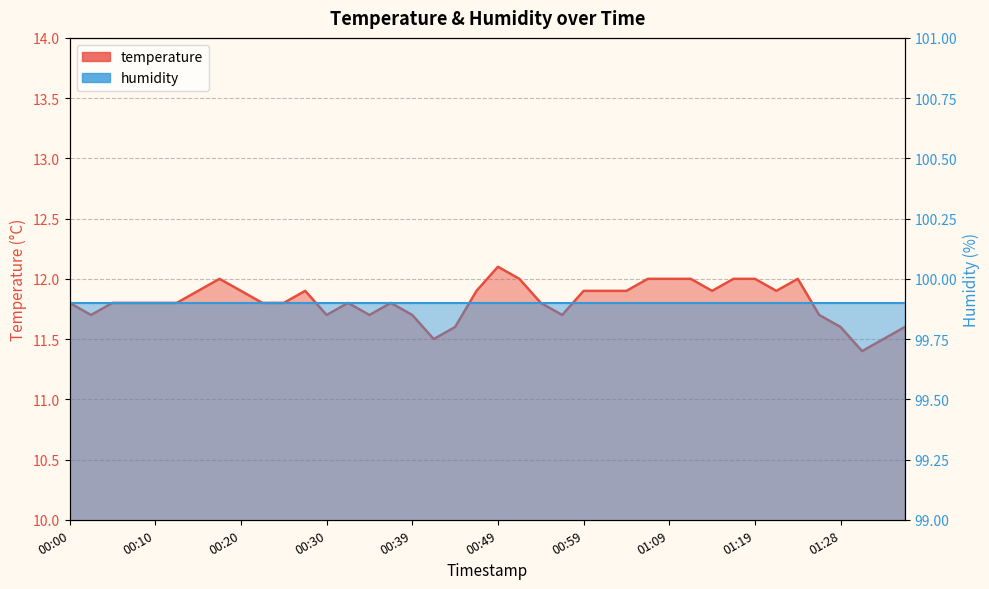

Where is the data nearest to the value 11?

01:31